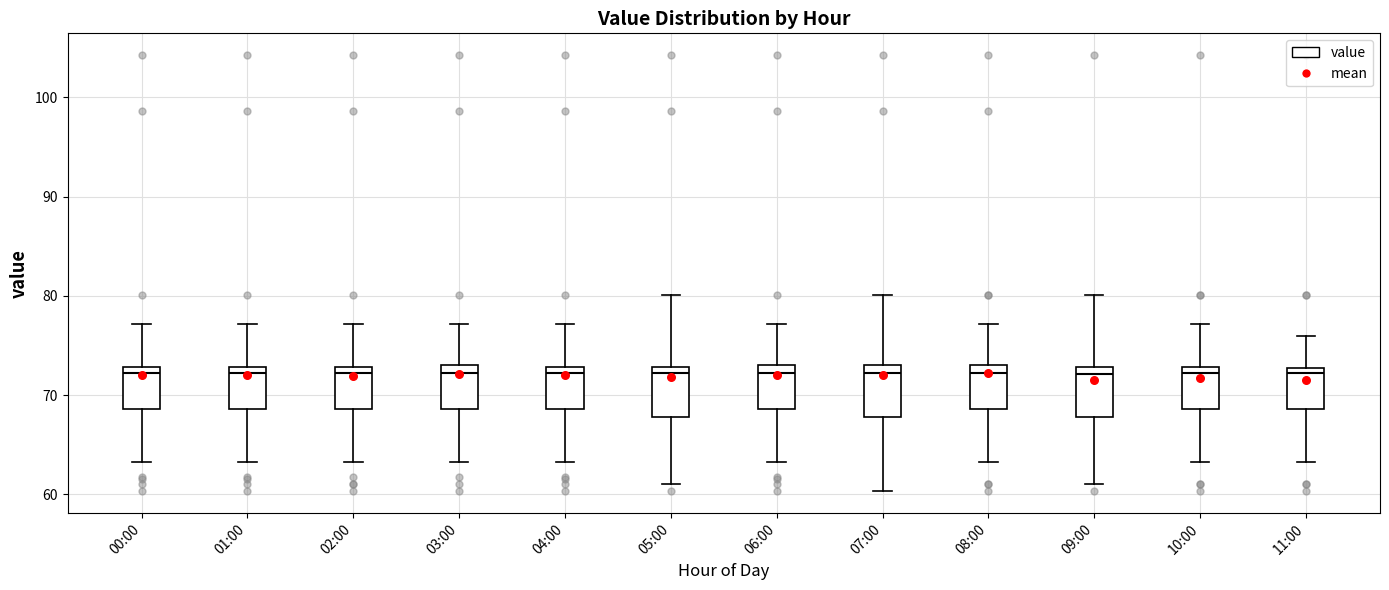

Reading left to right, read every box against the y-axis: the position of its median line, the range the box covers, and the ends of its whiskers. The values are not printed on the chart, so give them approximately, as read against the axis.

00:00: median 72, box 69 to 73, whiskers 63 to 77
01:00: median 72, box 69 to 73, whiskers 63 to 77
02:00: median 72, box 69 to 73, whiskers 63 to 77
03:00: median 72, box 69 to 73, whiskers 63 to 77
04:00: median 72, box 69 to 73, whiskers 63 to 77
05:00: median 72, box 68 to 73, whiskers 61 to 80
06:00: median 72, box 69 to 73, whiskers 63 to 77
07:00: median 72, box 68 to 73, whiskers 60 to 80
08:00: median 72, box 69 to 73, whiskers 63 to 77
09:00: median 72, box 68 to 73, whiskers 61 to 80
10:00: median 72, box 69 to 73, whiskers 63 to 77
11:00: median 72, box 69 to 73, whiskers 63 to 76